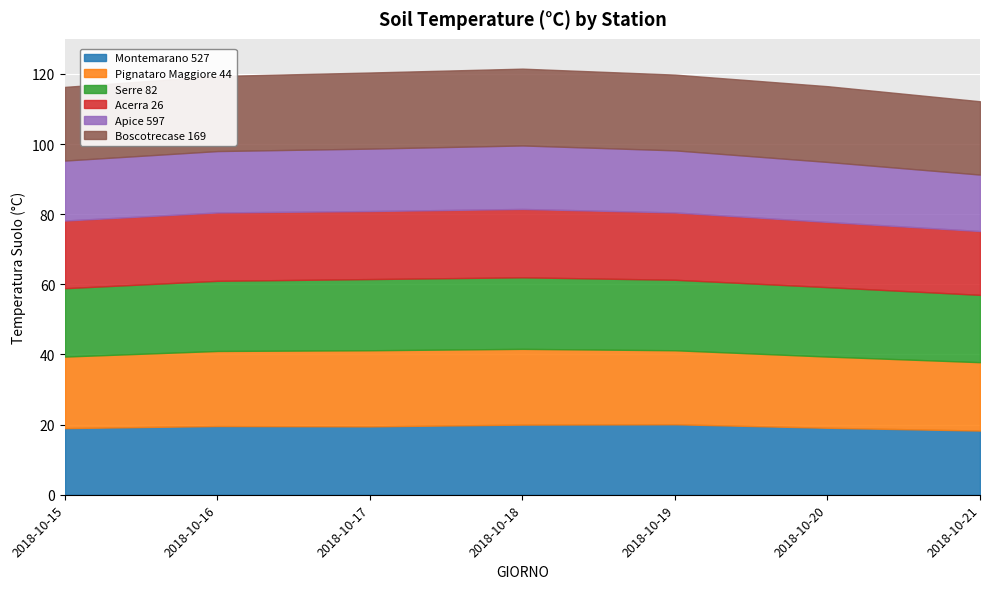

At how many categories does at least one series exceed 17?

7